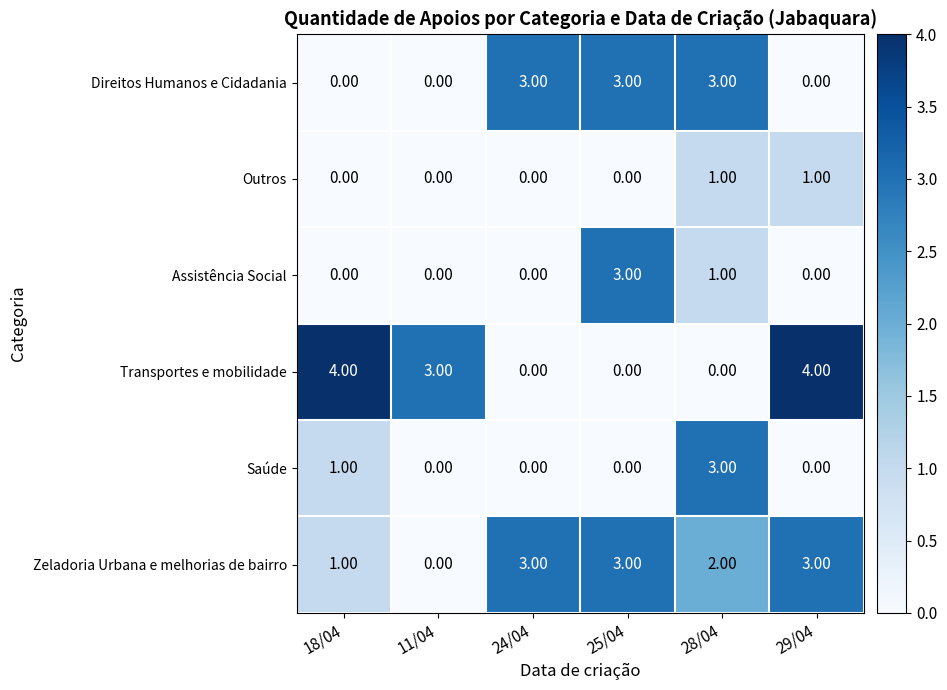

At which category is the sum across all series the highest?

28/04